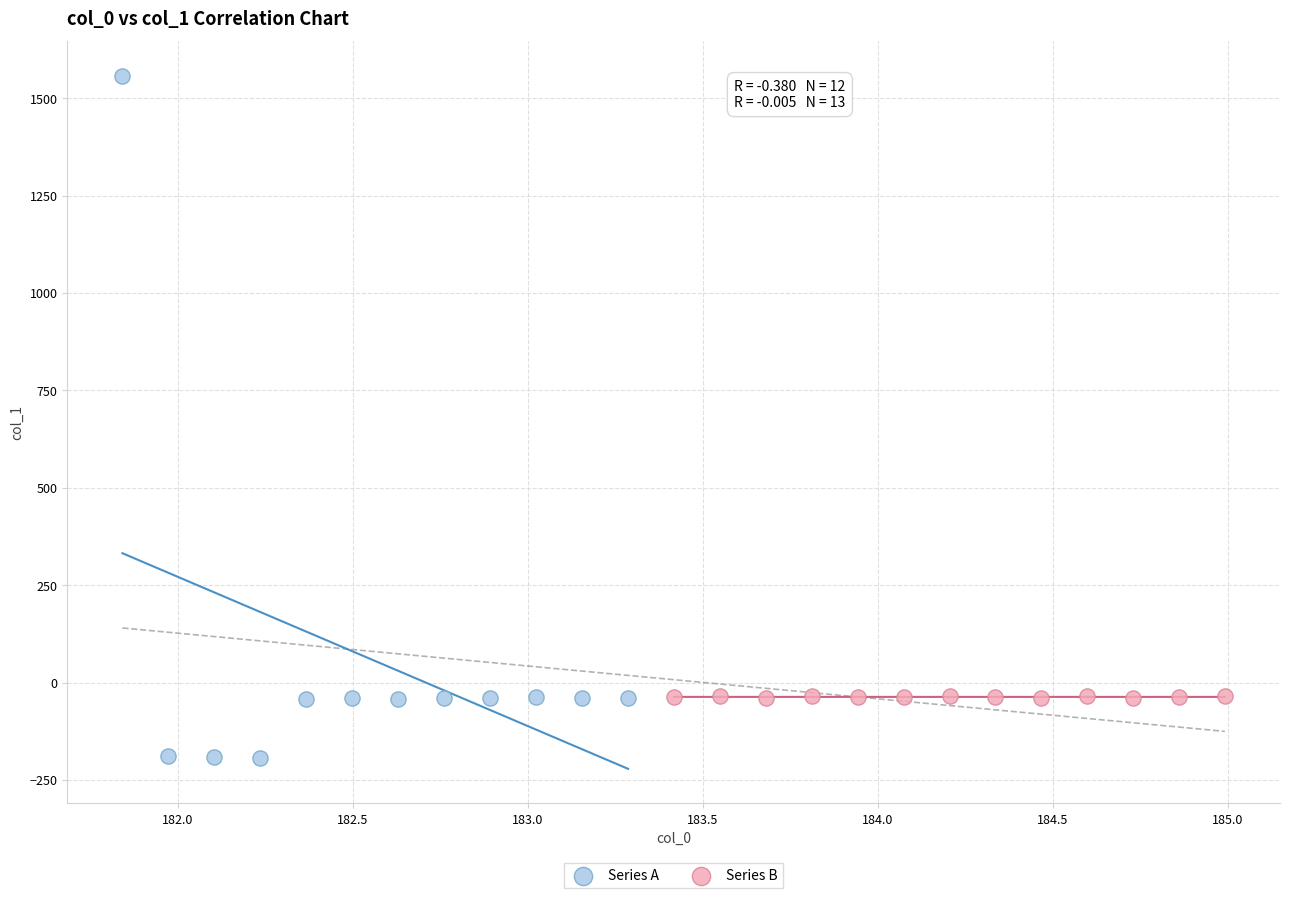

Which series contains the lowest Y value?

Series A